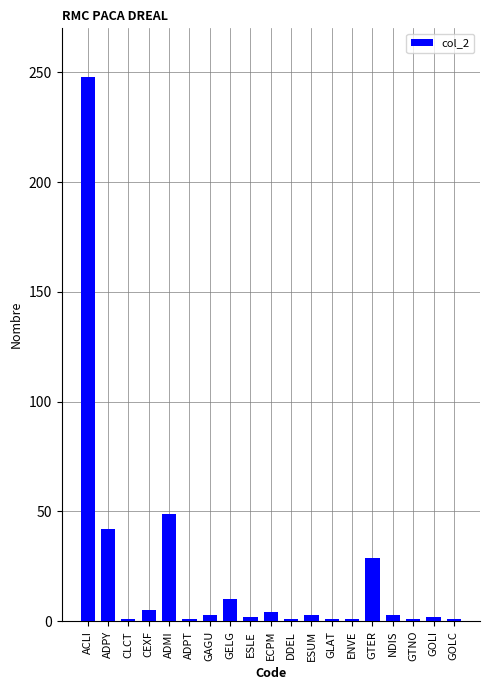

Which has a higher value, GTNO or CEXF?

CEXF